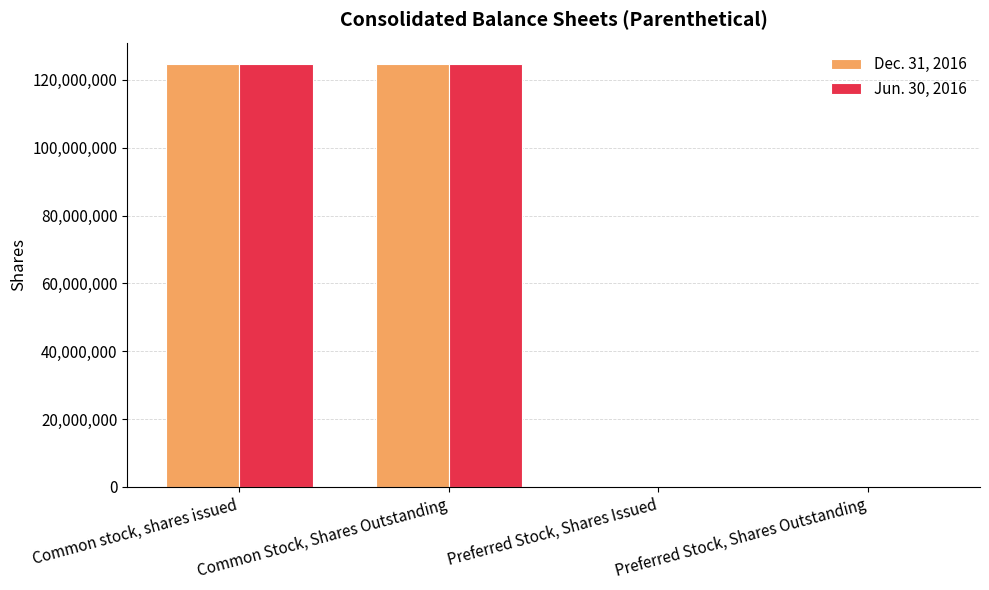

The value of Jun. 30, 2016 at Common stock, shares issued is 124712240. True or false?

True